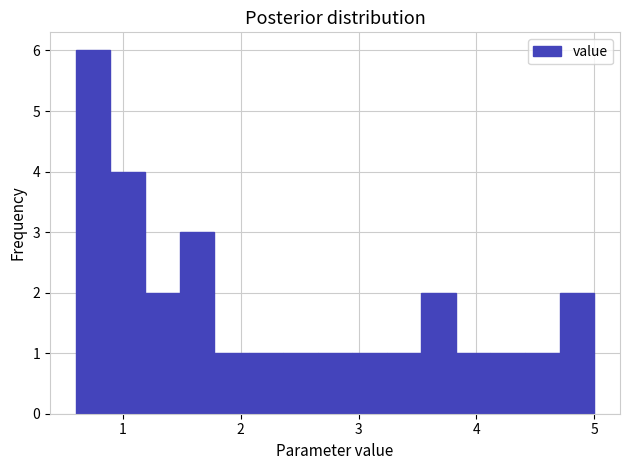

Around what value on the x-axis is the tallest bar? Give the approximate position of its centre, as read against the axis.

0.7